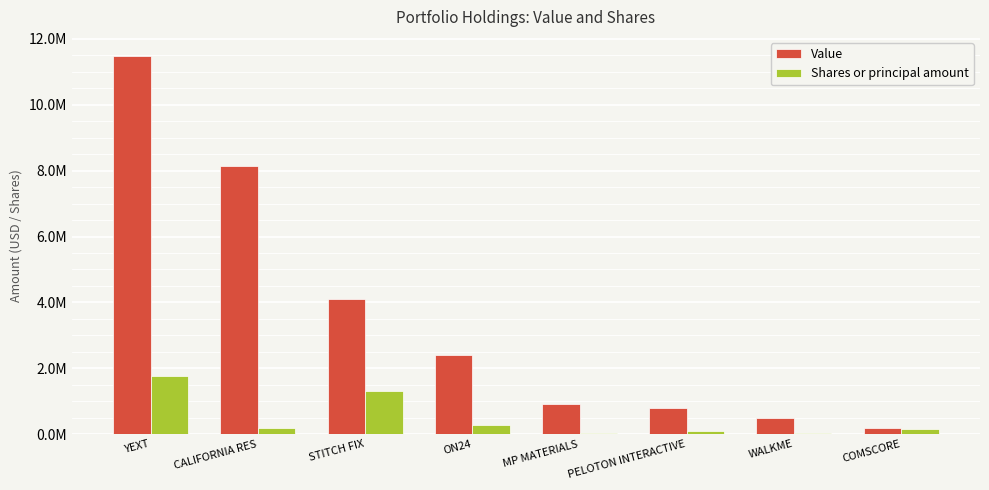

Does the chart contain stacked bars?

No